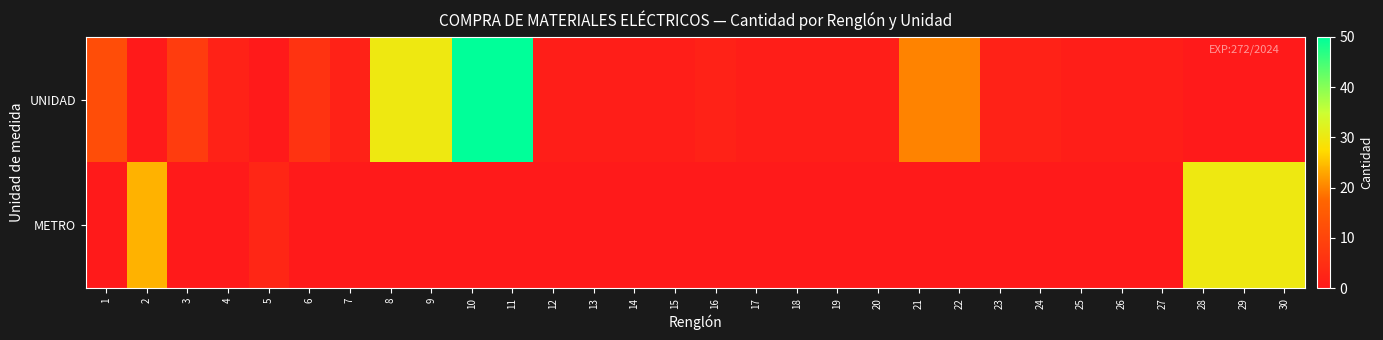

At how many categories does at least one series exceed 29?

7